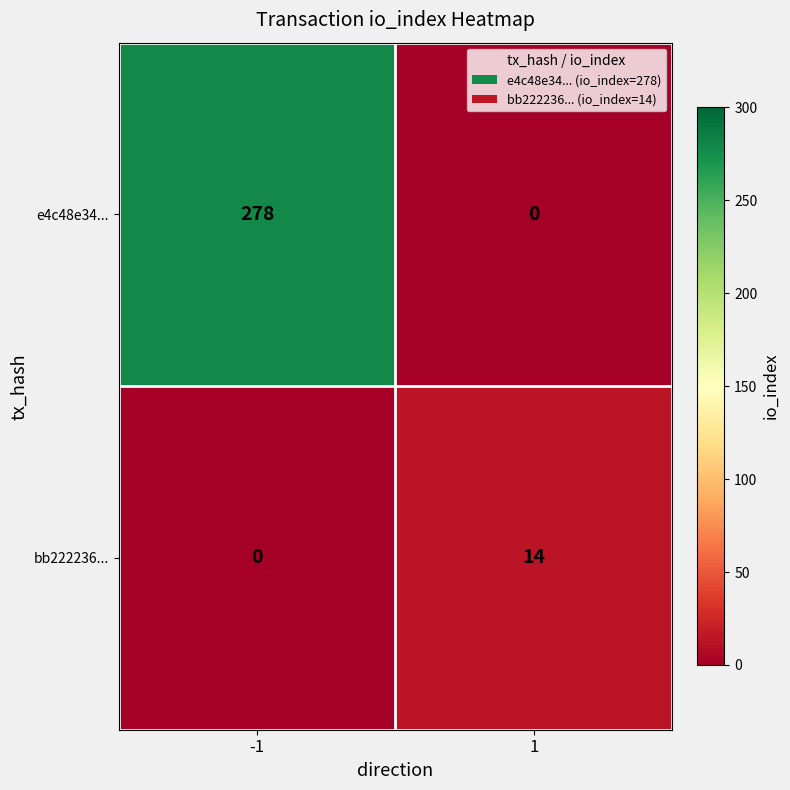

How many distinct data groups are displayed?

2